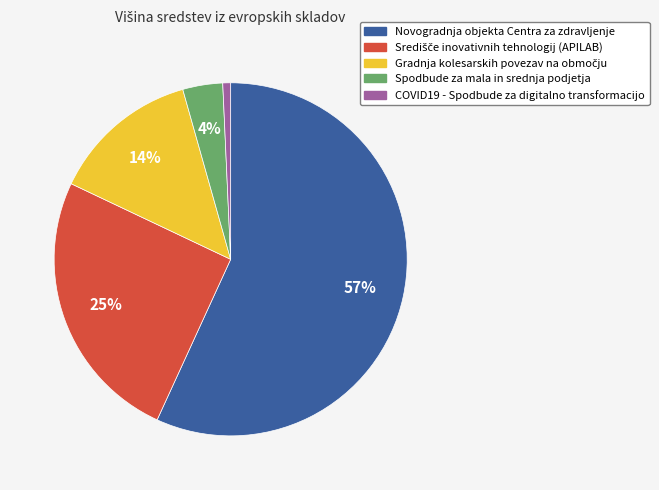

What percentage is the Spodbude za mala in srednja podjetja slice, to the nearest percent?

4%